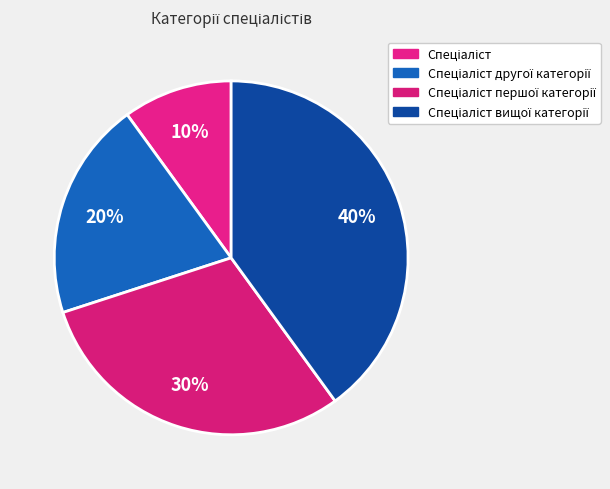

How many segments does this pie chart have?

4